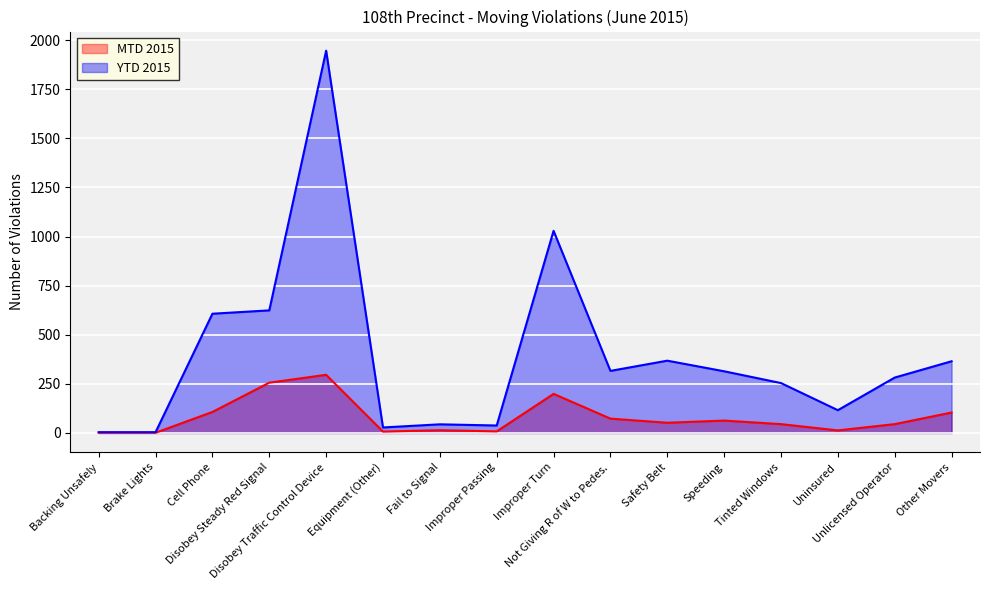

Which category has the highest value in the YTD 2015 series?

Disobey Traffic Control Device